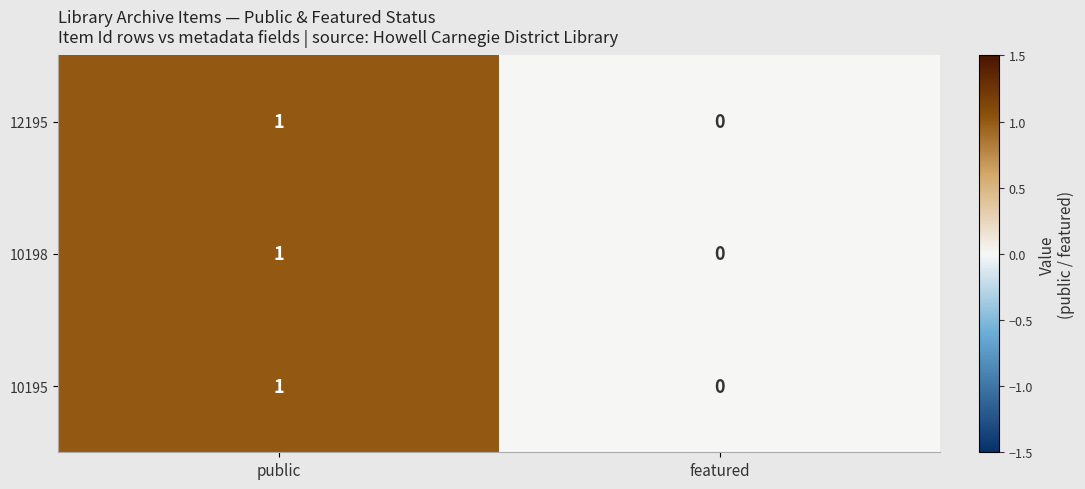

The 10195 series shows 2 at public. True or false?

False